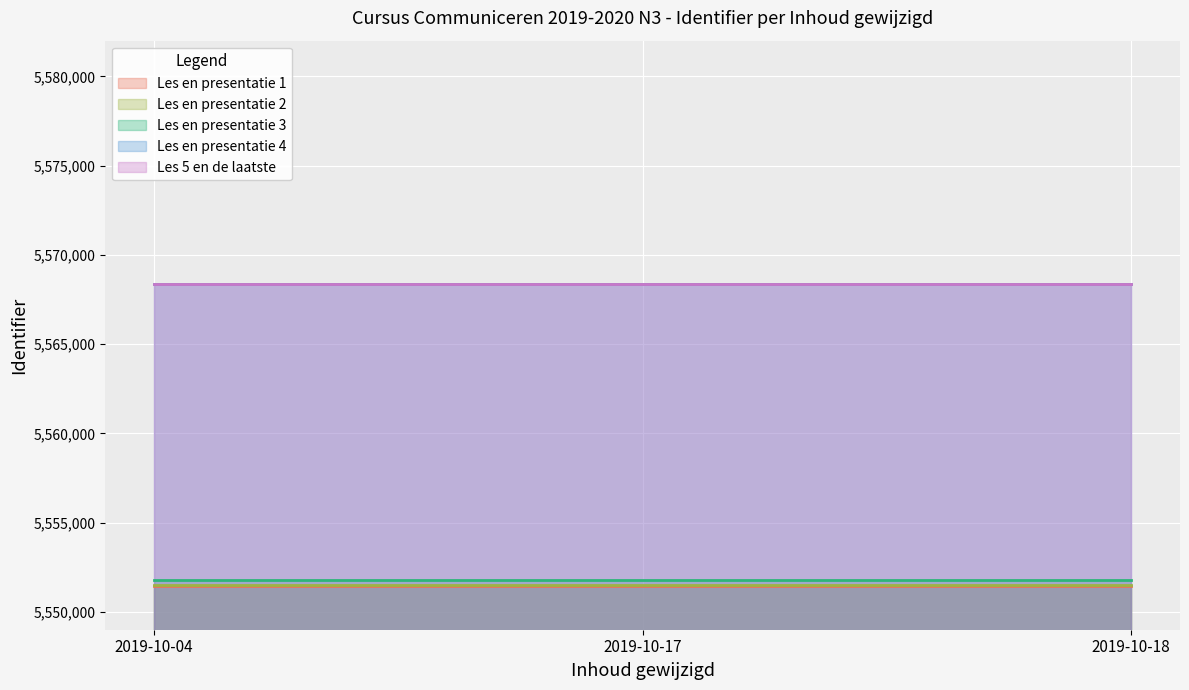

True or false: Les en presentatie 2 and Les en presentatie 3 intersect in this chart.

False